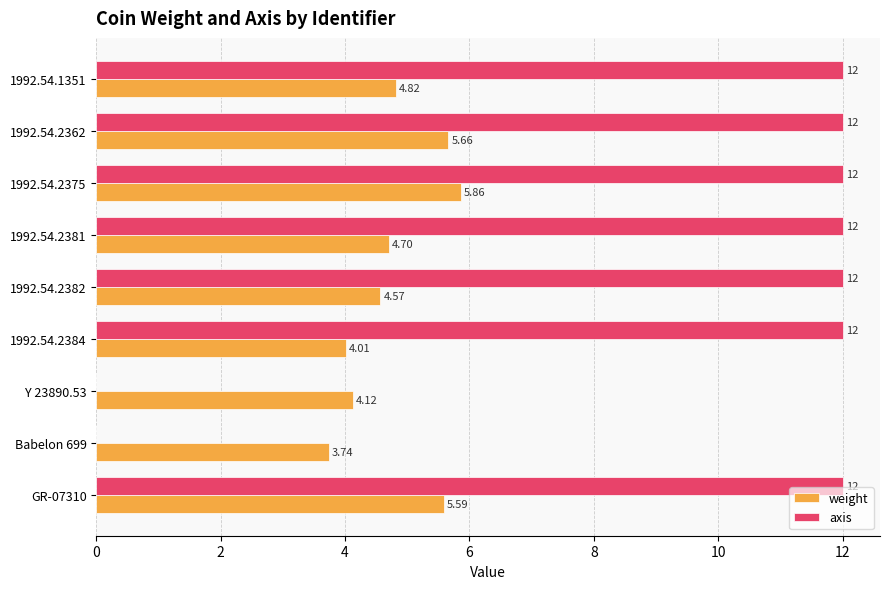

What is the total value across all series at 1992.54.2384?

16.0